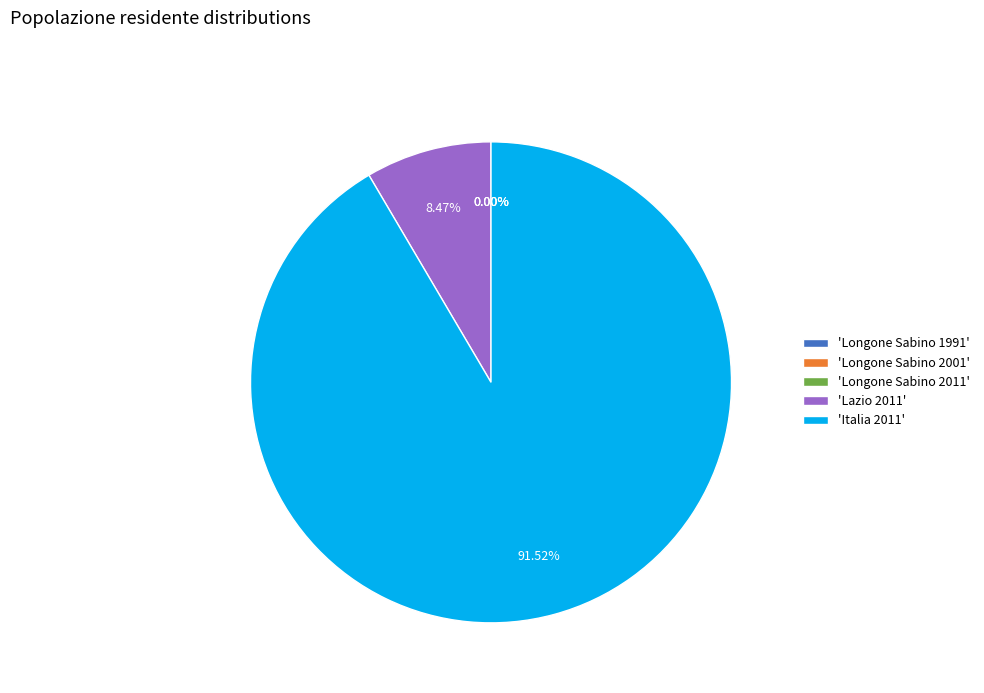

Does any single category account for the majority?

Yes